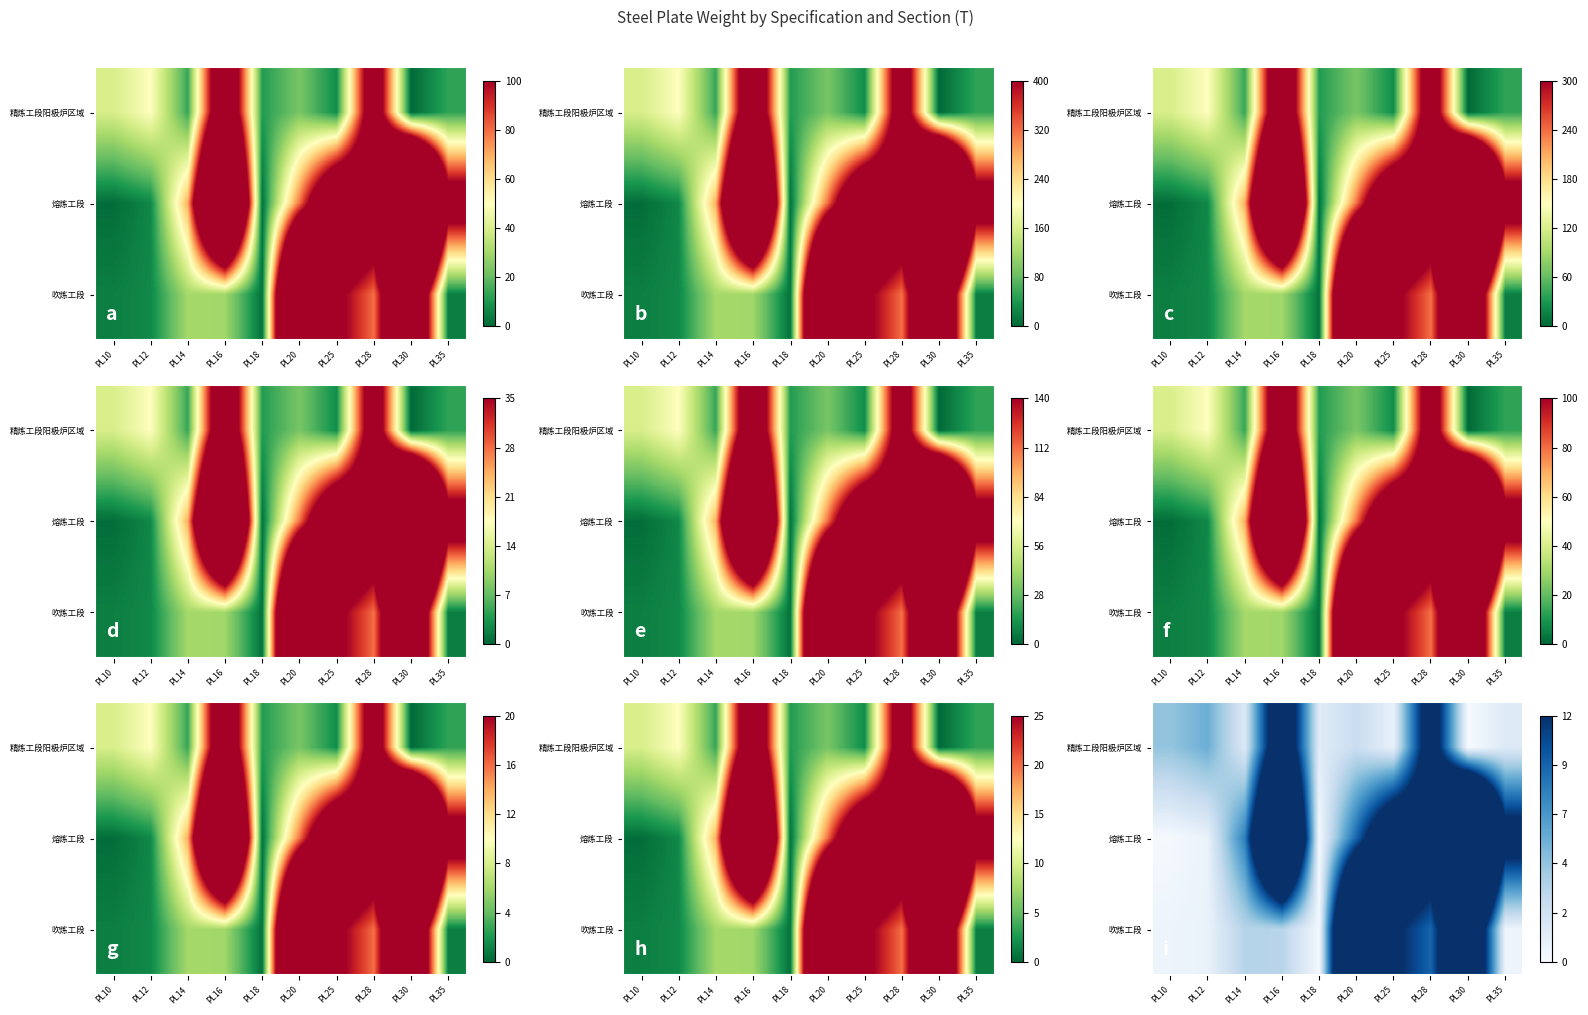

What is the difference between the highest and lowest values at PL20?

29.1